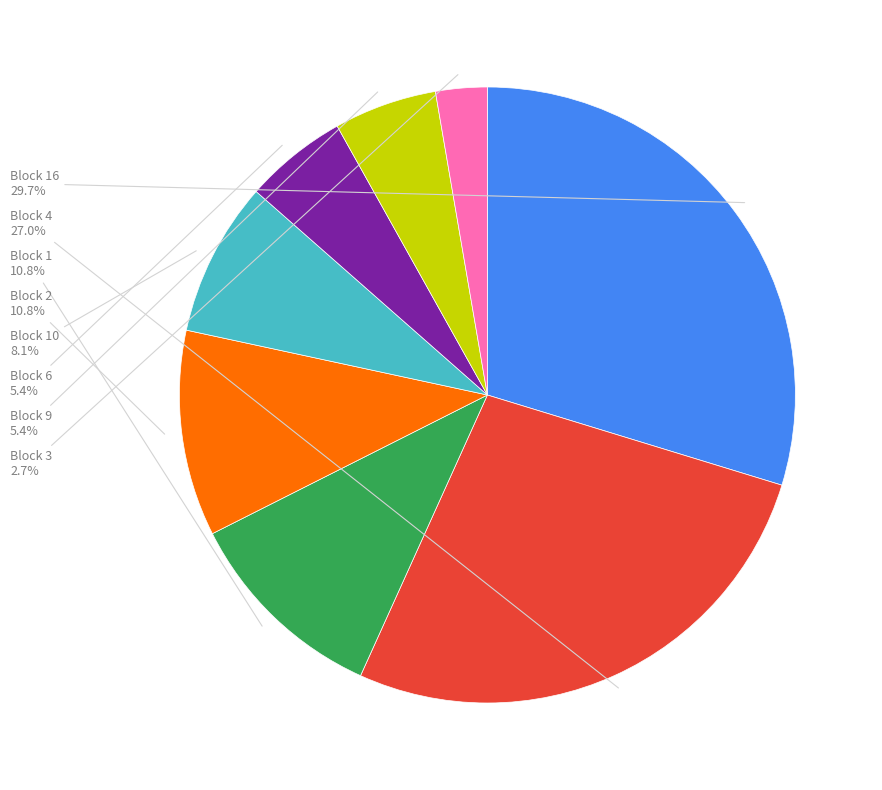

Does any single category account for the majority?

No